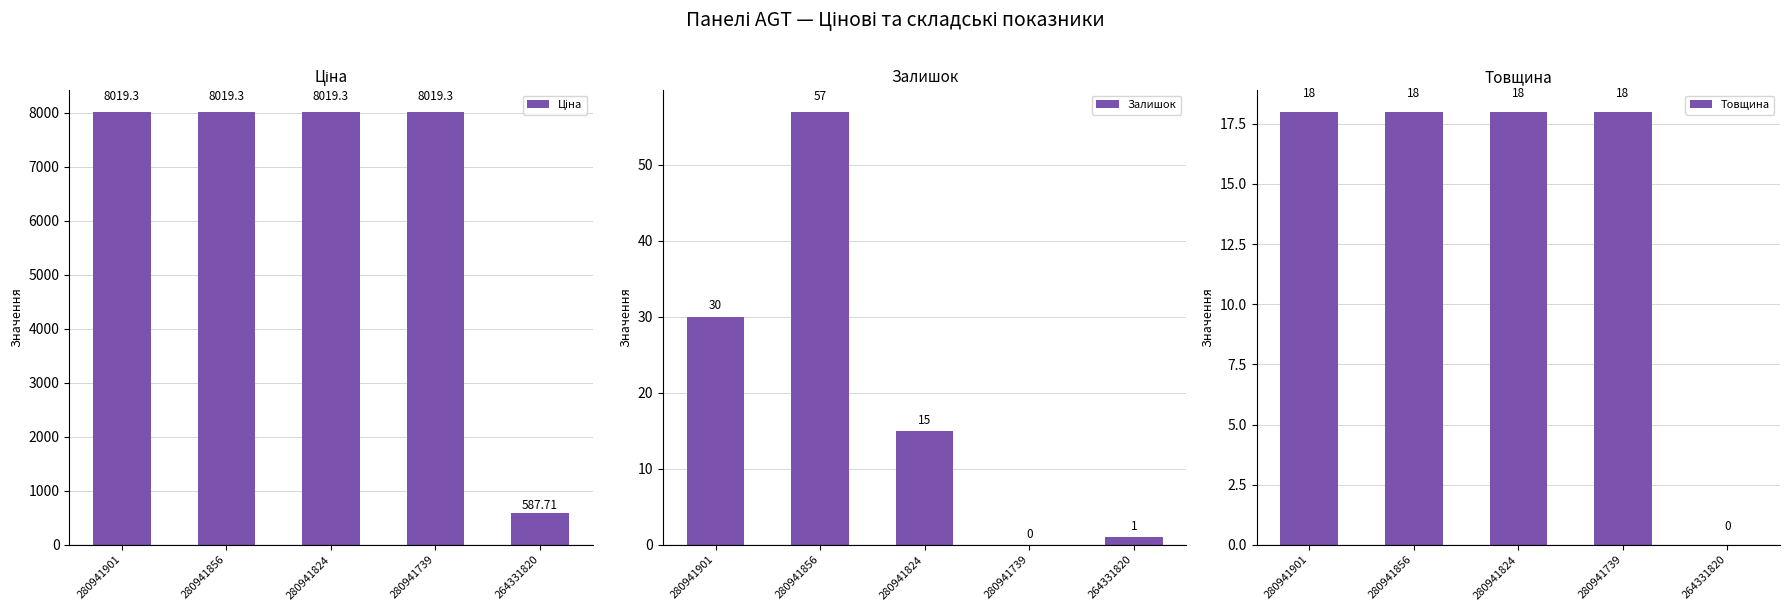

At which label does Ціна first exceed 8019?

280941901